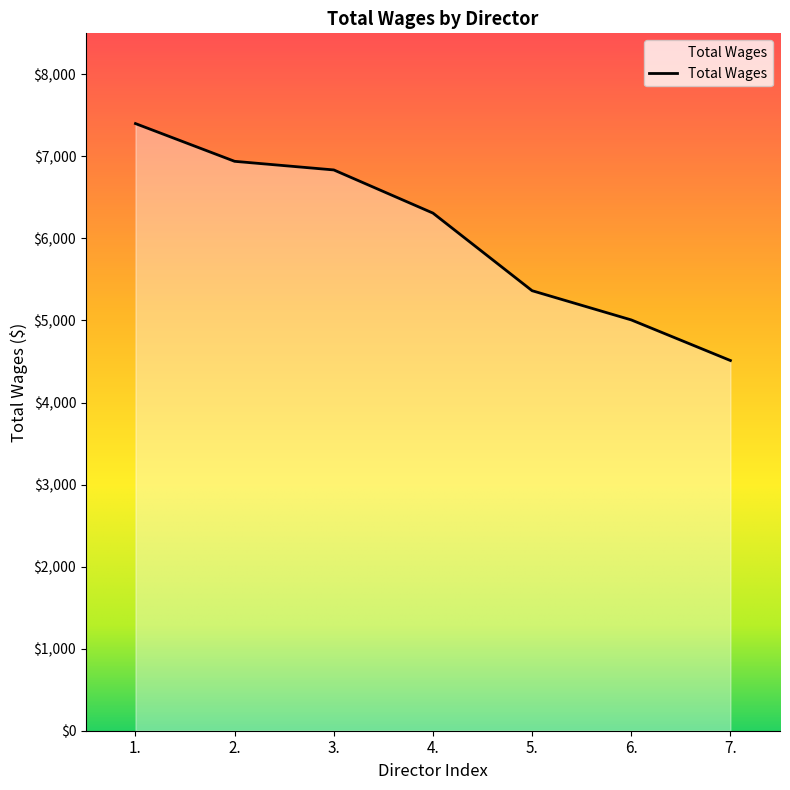

True or false: the data has more than 0 interior local peaks.

False